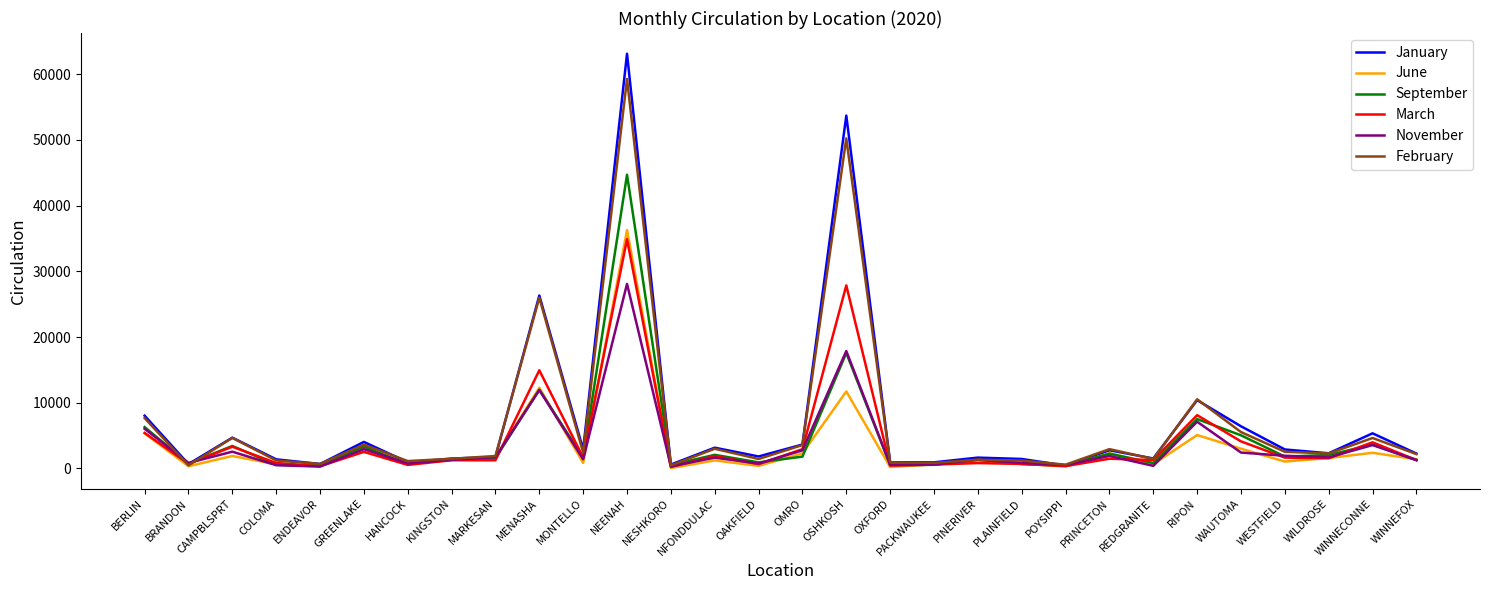

True or false: June has a value of 624 at PACKWAUKEE.

True